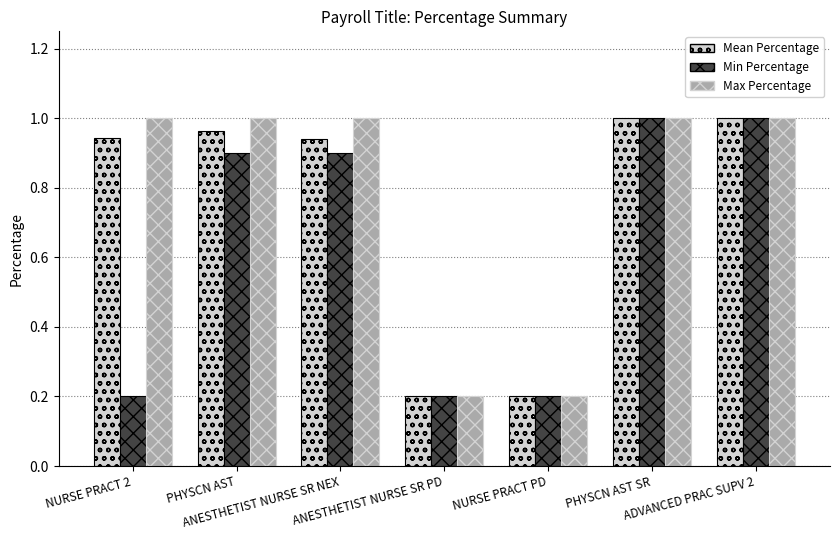

What is the difference between the maximum and minimum values in the Mean Percentage series?

0.8